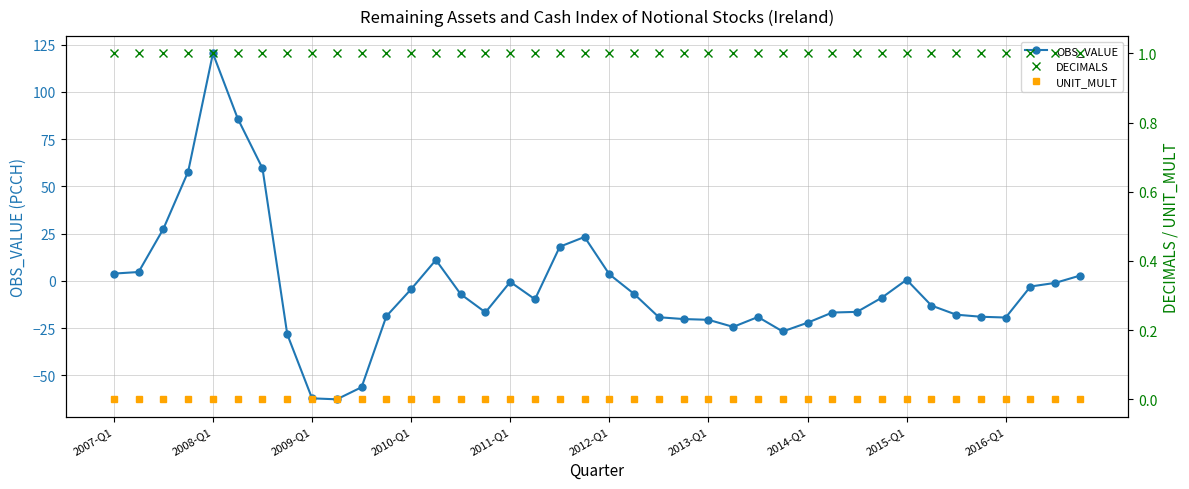

What is the maximum value for OBS_VALUE?

120.4